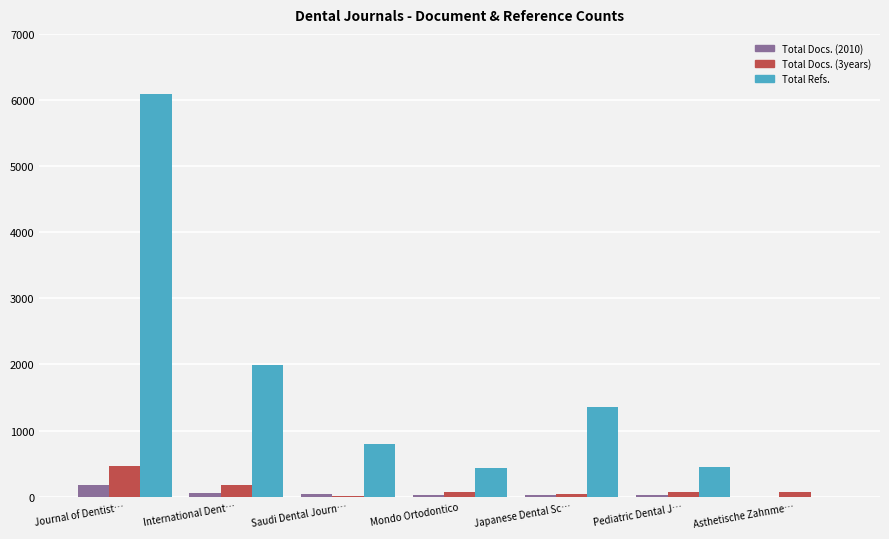

At which label is Total Refs. closest to 3045?

International Dent…